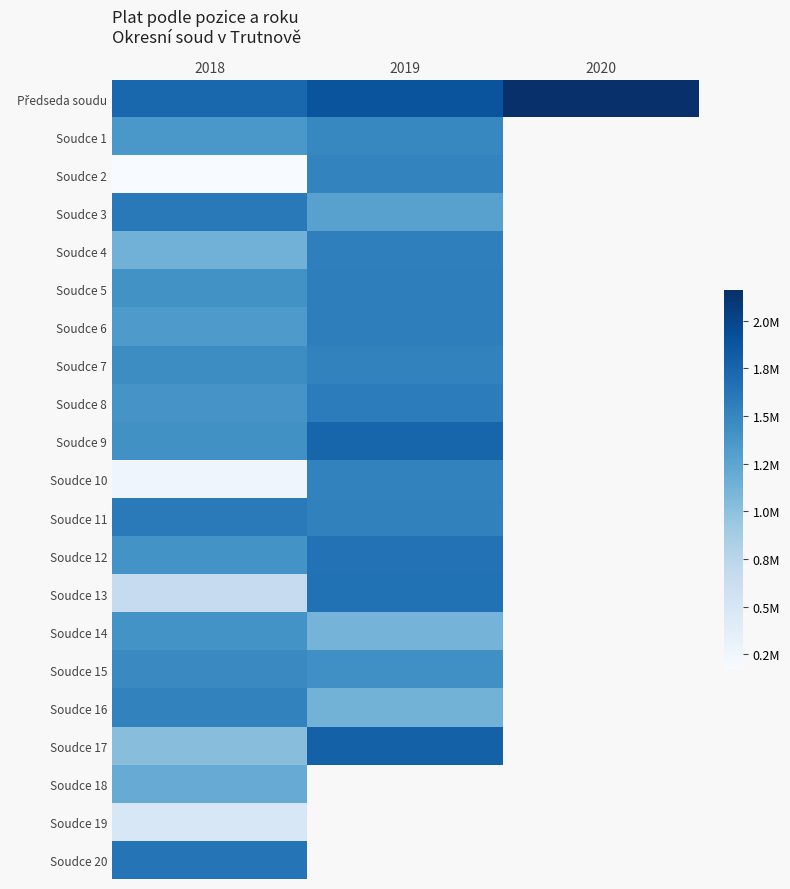

Is it true that Soudce 3 equals 1280593.0 at 2019?

True